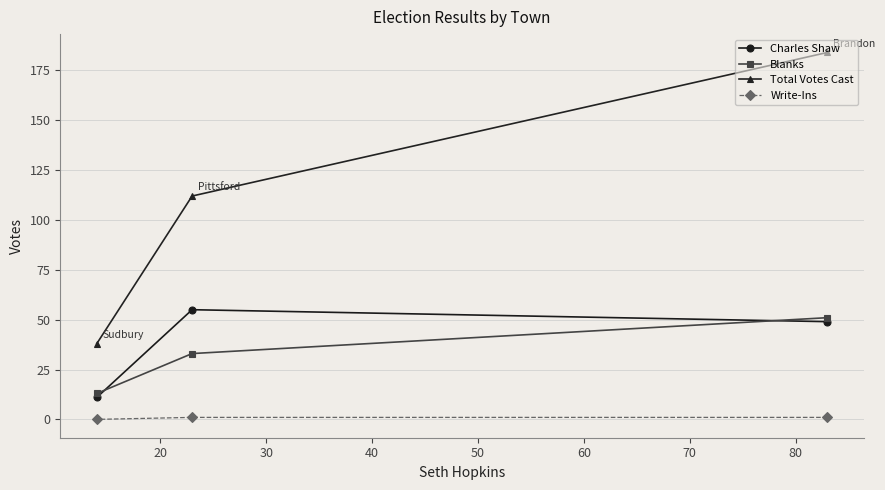

How many distinct data groups are displayed?

4